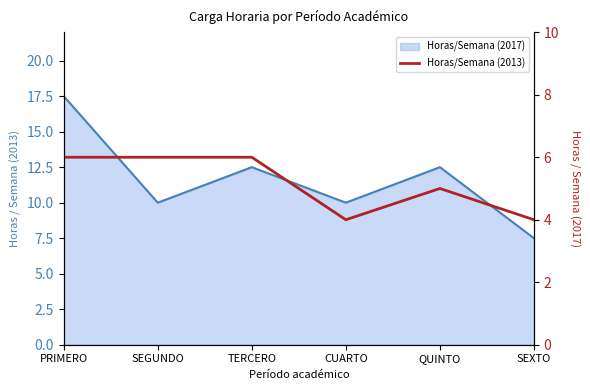

What is the label of the 3rd point from the right?

CUARTO